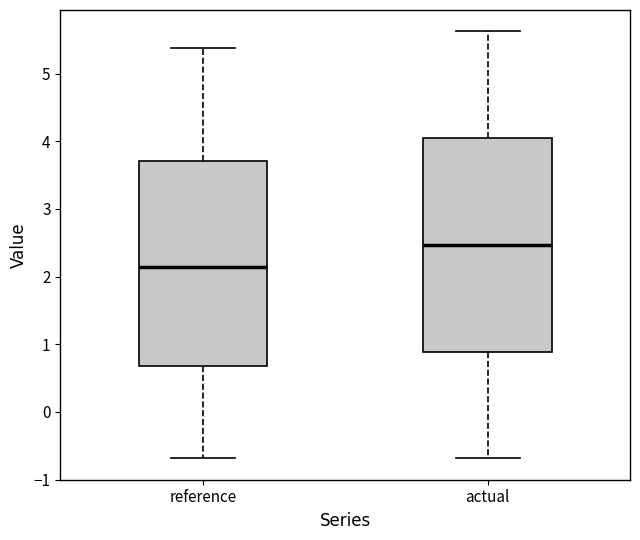

Reading left to right, read every box against the y-axis: the position of its median line, the range the box covers, and the ends of its whiskers. The values are not printed on the chart, so give them approximately, as read against the axis.

reference: median 2.1, box 0.7 to 3.7, whiskers -0.7 to 5.4
actual: median 2.5, box 0.9 to 4.0, whiskers -0.7 to 5.6